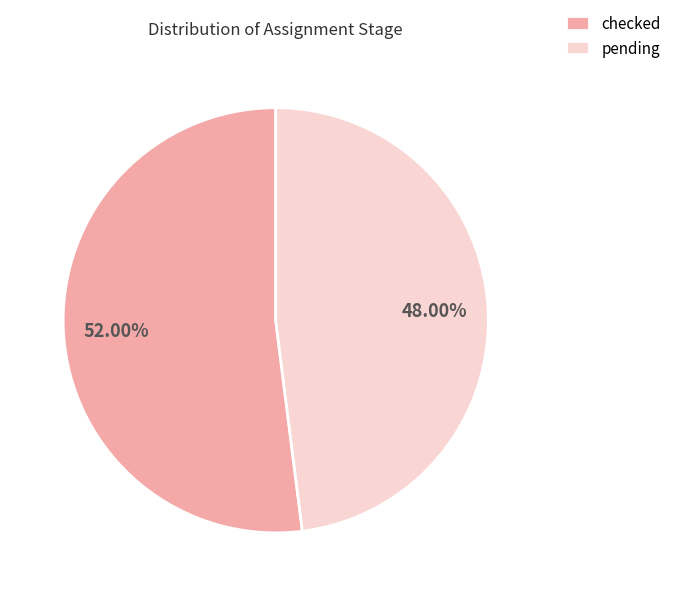

What percentage do checked and pending together represent?

100.0%